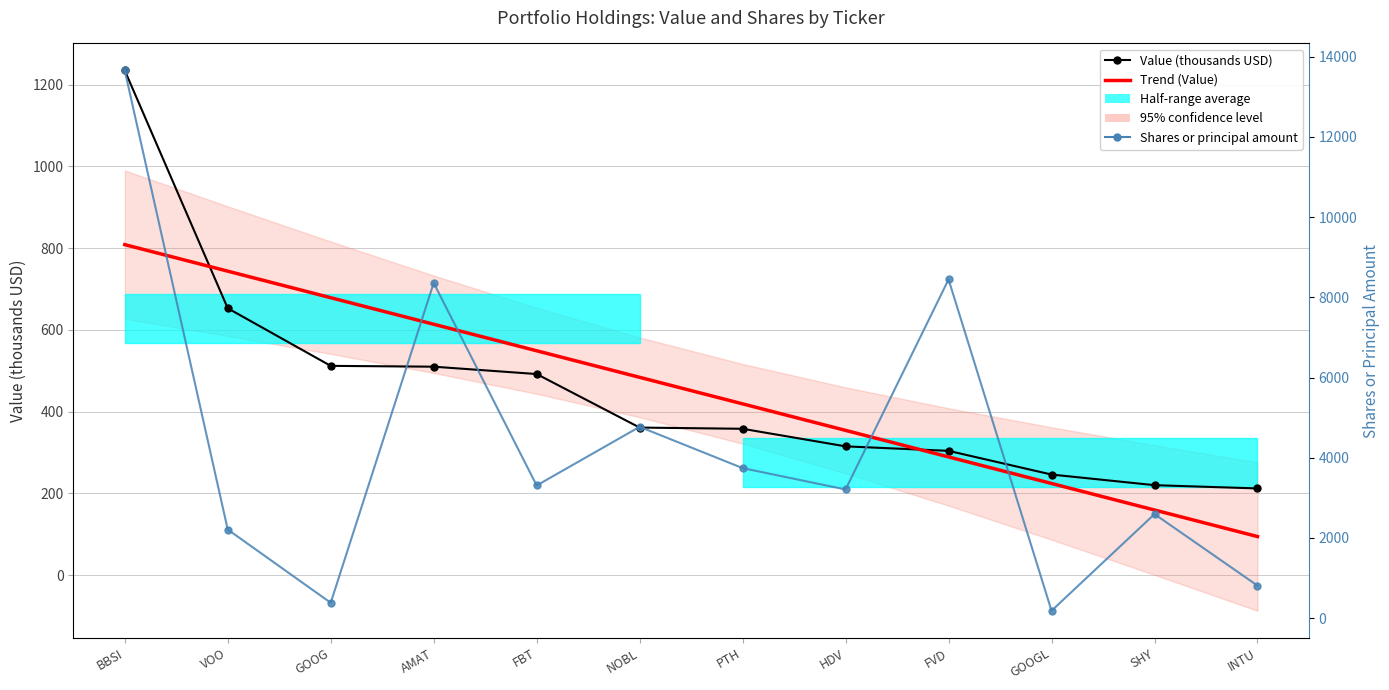

Reading left to right, list all the values displayed in this chart.

Value (thousands USD): BBSI=1235.0	VOO=653.0	GOOG=512.0	AMAT=510.0	FBT=492.0	NOBL=361.0	PTH=358.0	HDV=315.0	FVD=304.0	GOOGL=246.0	SHY=220.0	INTU=212.0
Trend (Value): BBSI=808.7	VOO=743.8	GOOG=678.8	AMAT=613.9	FBT=548.9	NOBL=484.0	PTH=419.0	HDV=354.1	FVD=289.1	GOOGL=224.2	SHY=159.2	INTU=94.3
Shares or principal amount: BBSI=13656.0	VOO=2209.0	GOOG=383.0	AMAT=8358.0	FBT=3308.0	NOBL=4770.0	PTH=3741.0	HDV=3208.0	FVD=8445.0	GOOGL=184.0	SHY=2594.0	INTU=811.0